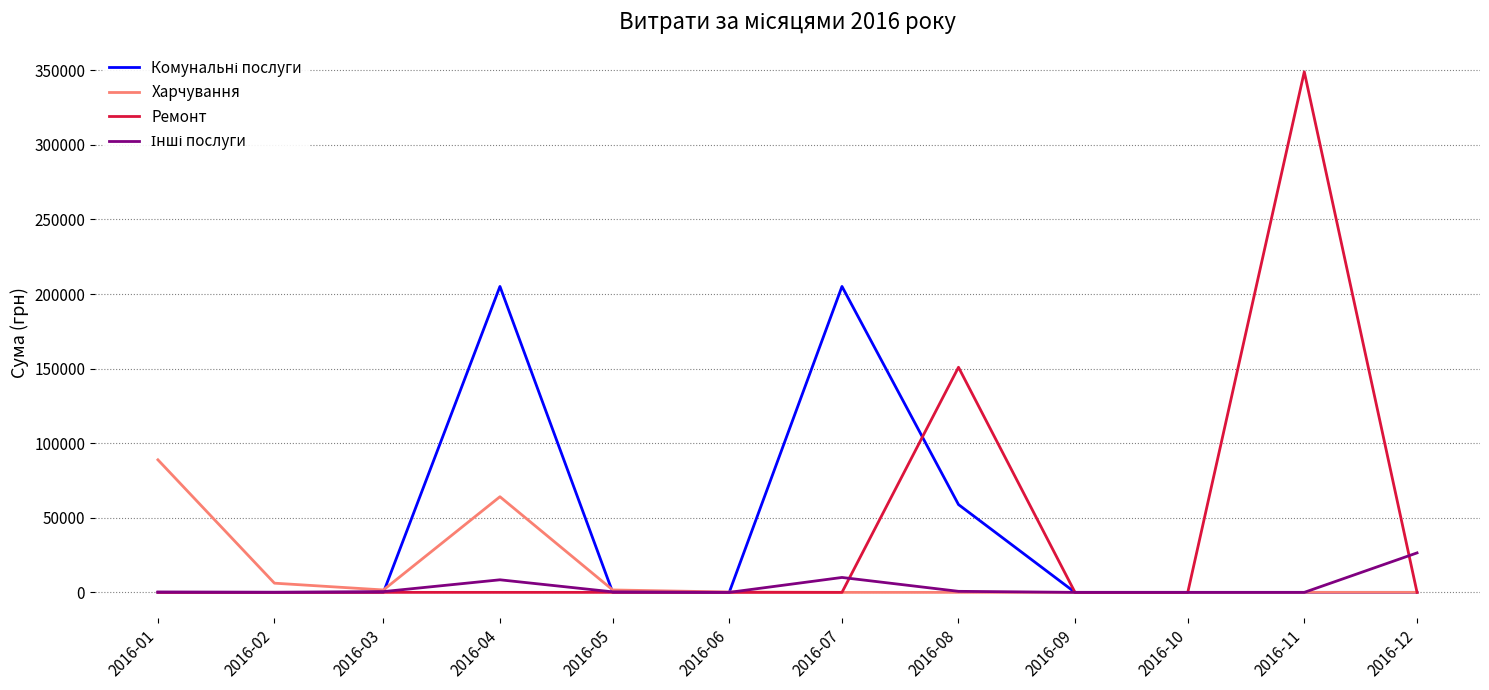

Which category has the highest value across all series?

2016-11